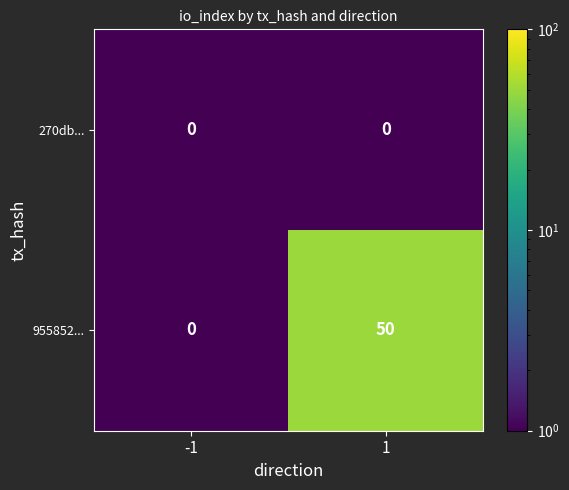

How many data points does each series have?

2